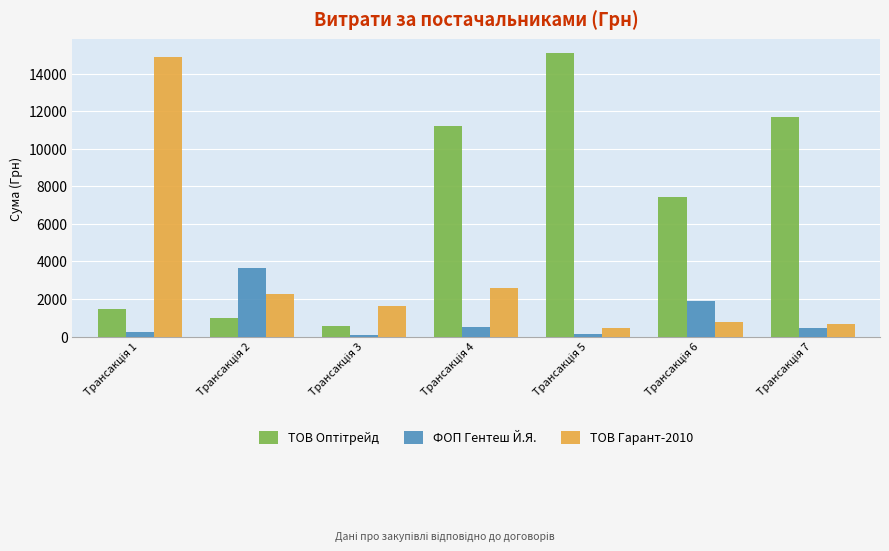

What is the highest value of the ФОП Гентеш Й.Я. series?

3645